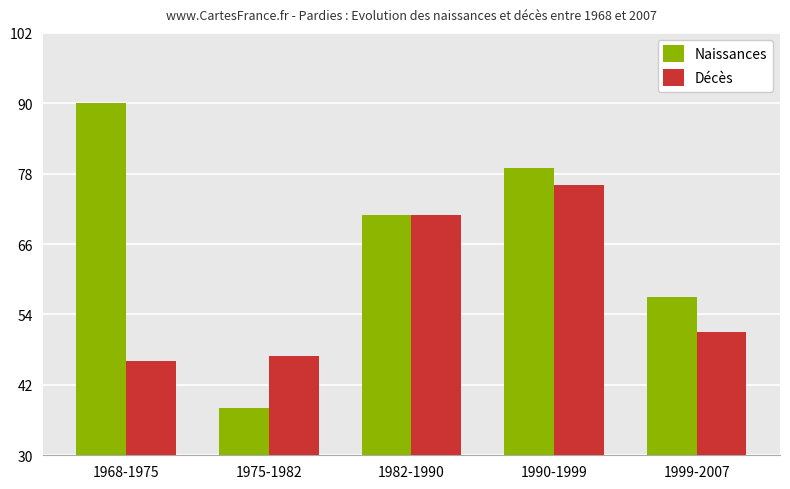

What value does the Naissances series have at 1975-1982, to the nearest 5?

40